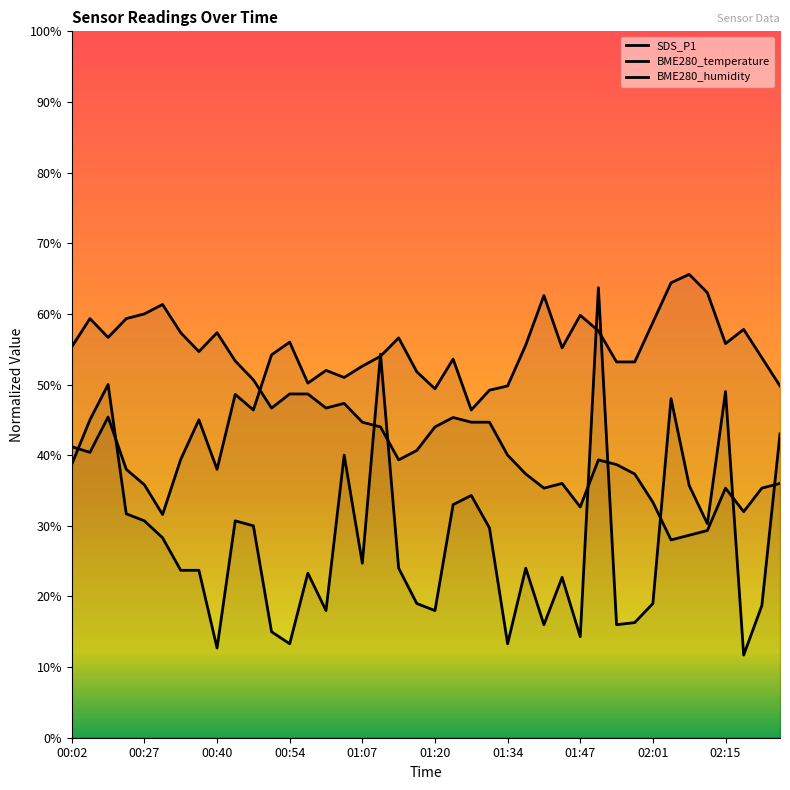

At which label does BME280_temperature first exceed 44?

00:02